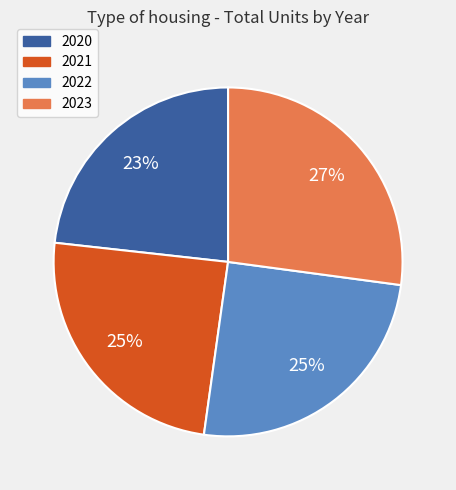

To the nearest percent, what is the average slice percentage?

25%